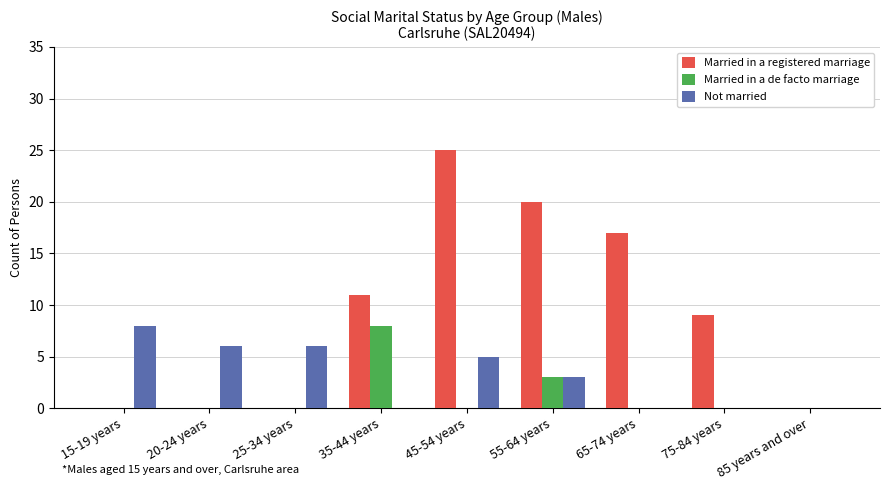

Between 15-19 years and 35-44 years, which series saw the biggest shift?

Married in a registered marriage